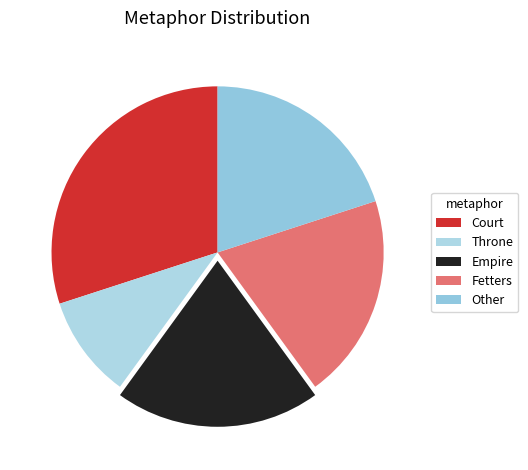

Which slice is the smallest?

Throne